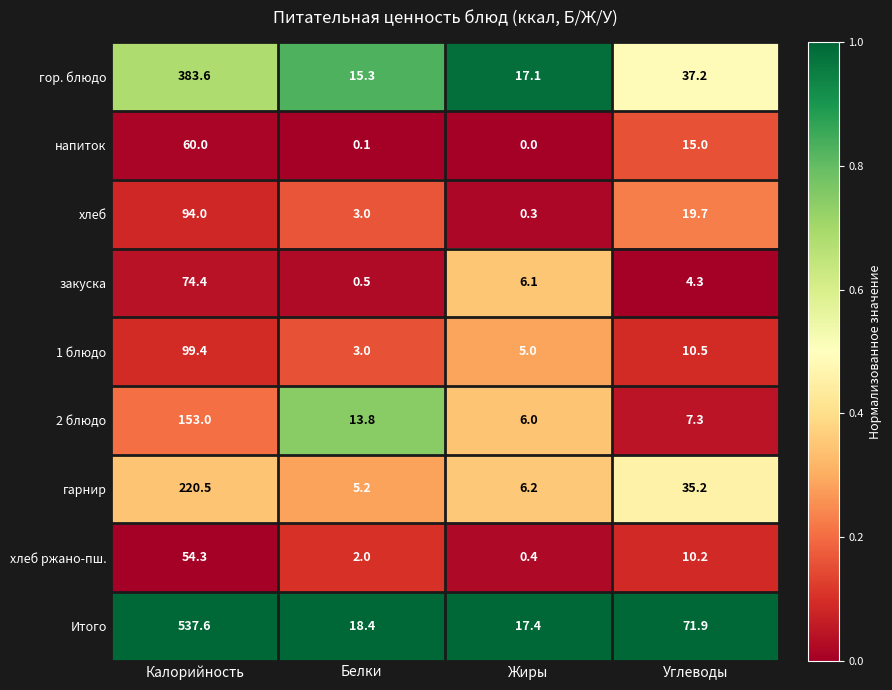

At which label does напиток first exceed 15?

Калорийность